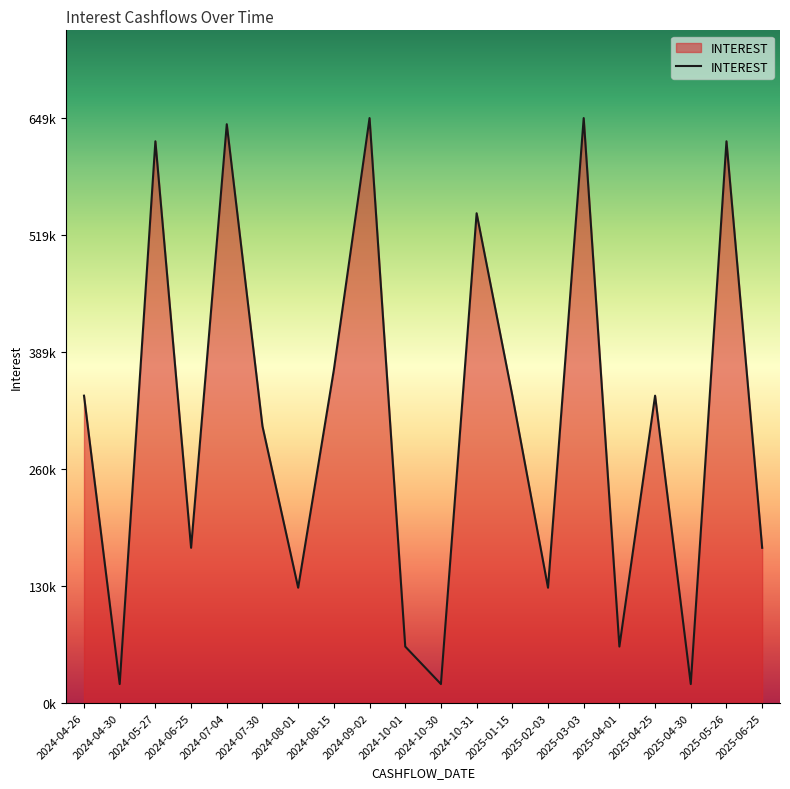

Reading left to right, what are all the values shown in this chart?

2024-04-26=341039.3	2024-04-30=21005.9	2024-05-27=623348.0	2024-06-25=172225.2	2024-07-04=642281.6	2024-07-30=307127.1	2024-08-01=127927.3	2024-08-15=369649.3	2024-09-02=649095.4	2024-10-01=62633.4	2024-10-30=21005.9	2024-10-31=543470.0	2025-01-15=341217.7	2025-02-03=127927.3	2025-03-03=649095.4	2025-04-01=62633.4	2025-04-25=341039.3	2025-04-30=21005.9	2025-05-26=623348.0	2025-06-25=172225.2